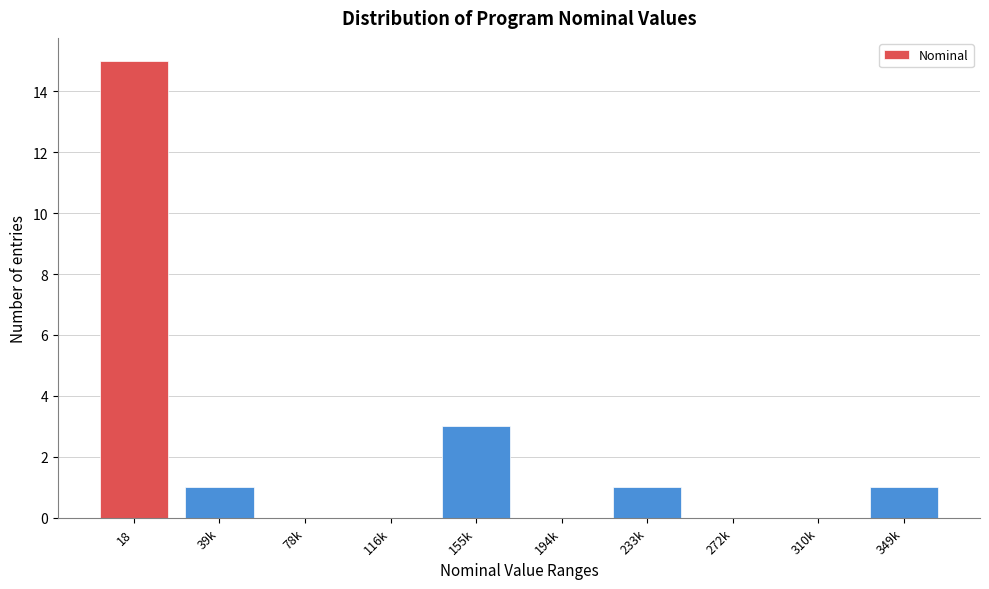

Reading left to right, what are all the values shown in this chart?

18=15	39k=1	78k=0	116k=0	155k=3	194k=0	233k=1	272k=0	310k=0	349k=1